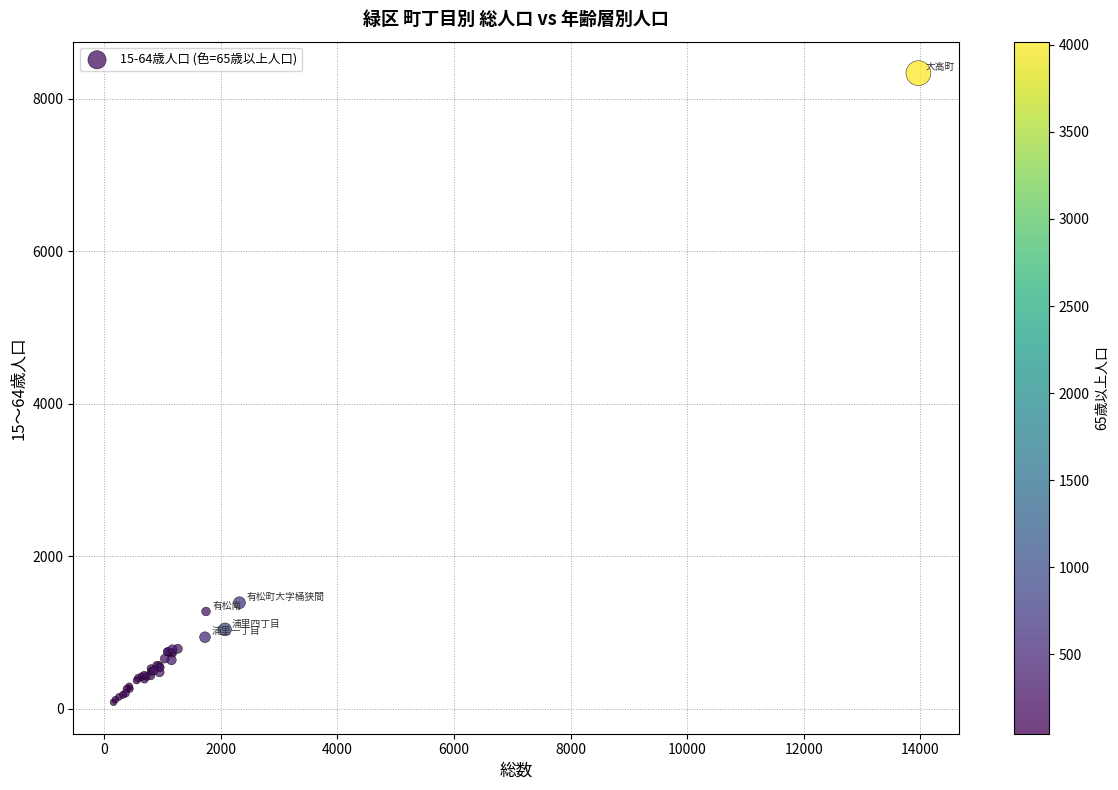

What Y value in the scatter plot is closest to 4211?

1392